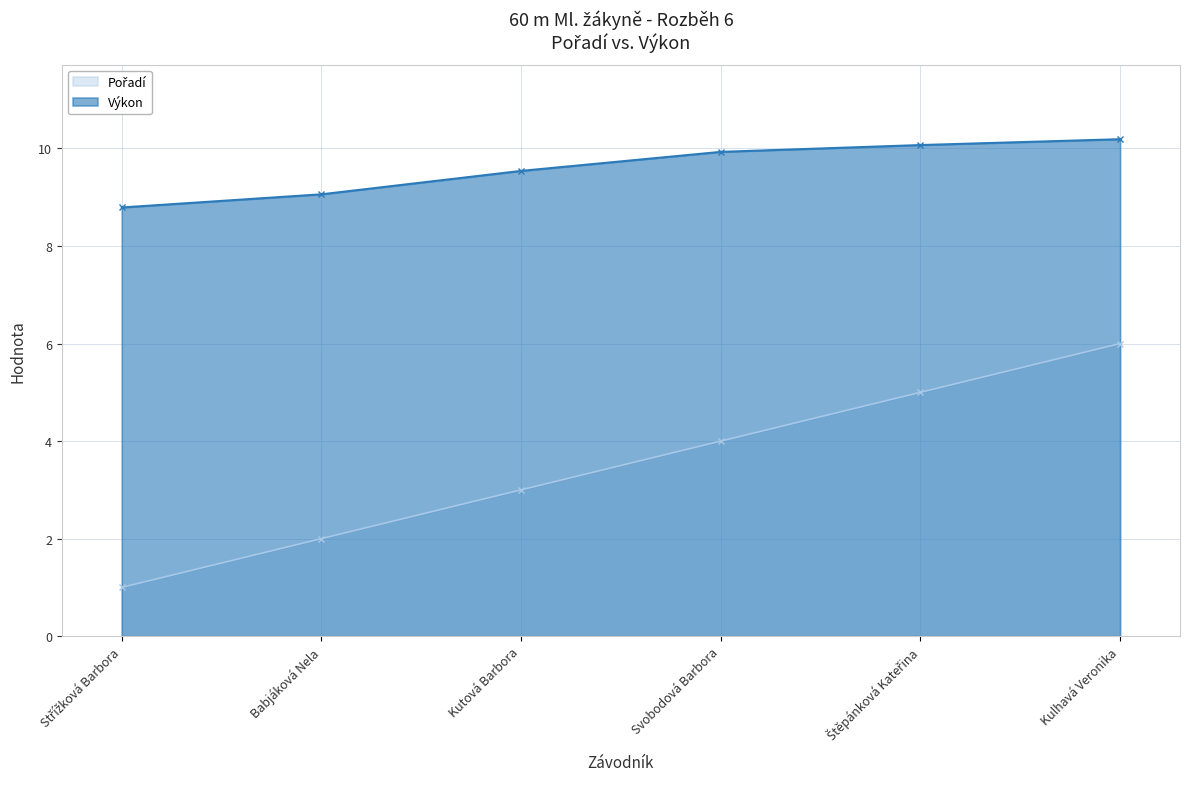

What is the difference between the maximum and minimum values in the Výkon series?

1.4